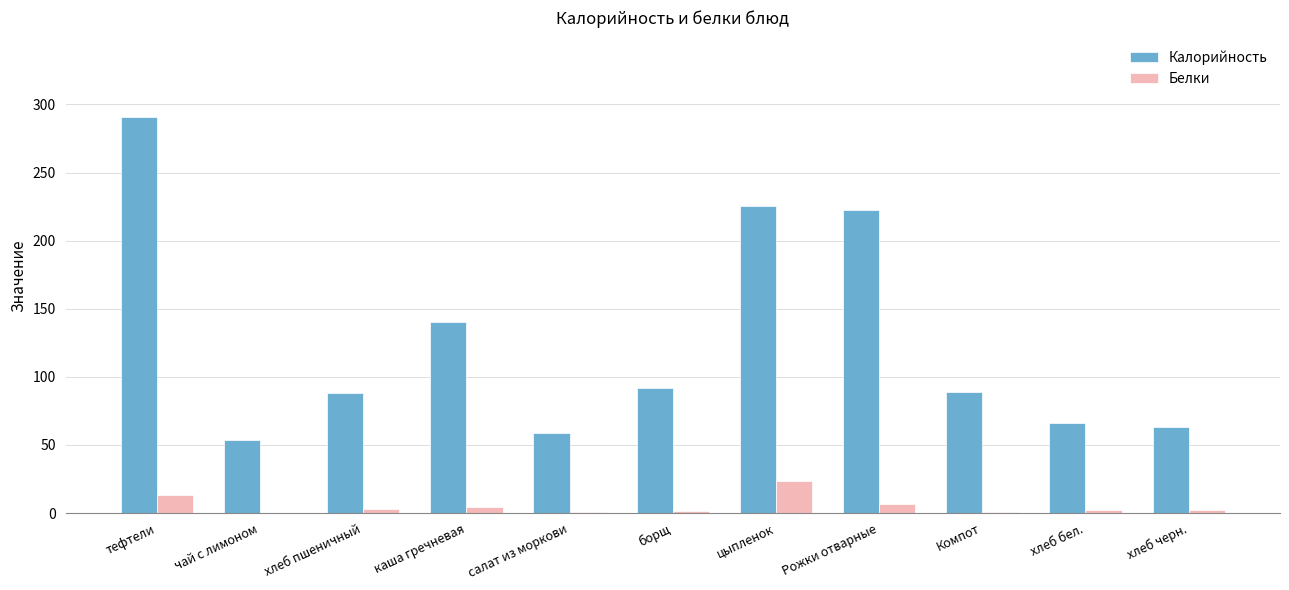

What is the highest value of the Калорийность series?

290.9